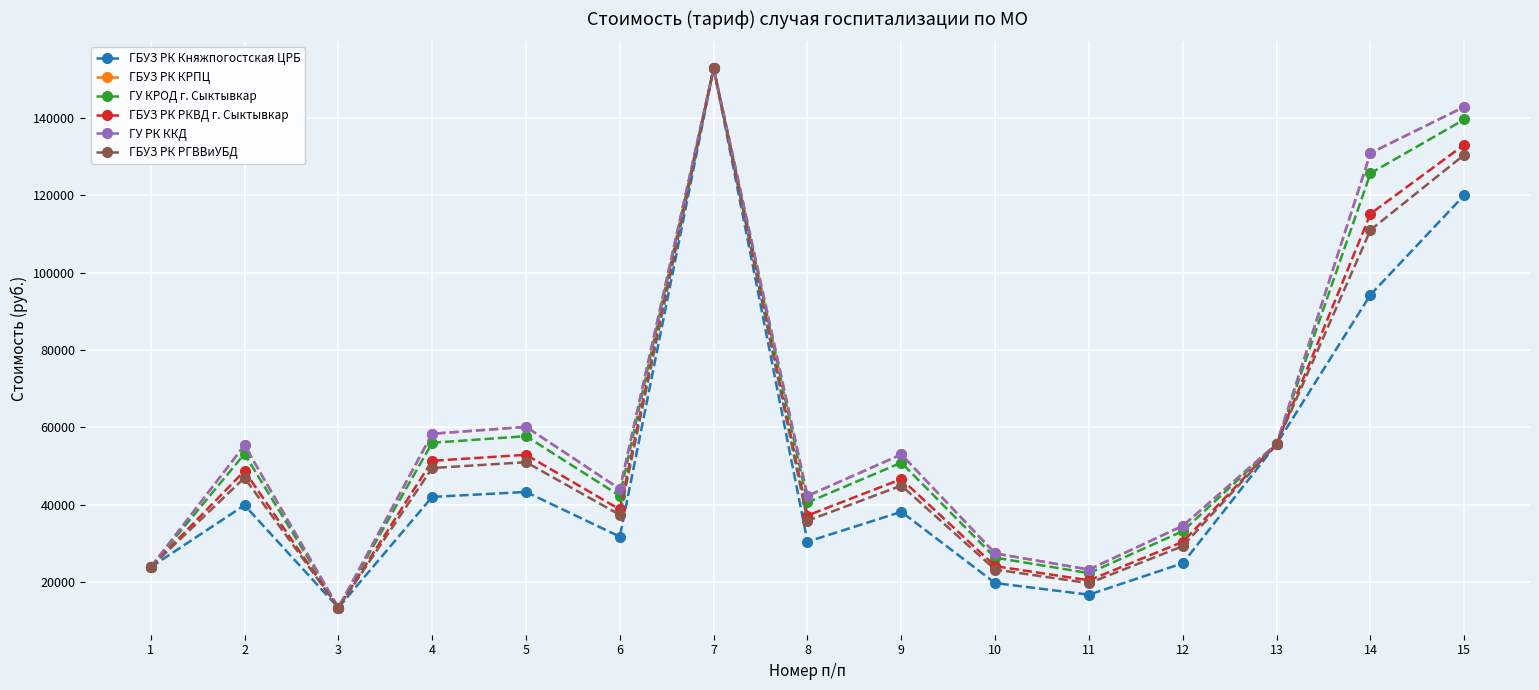

What are all the series names shown in the legend?

ГБУЗ РК Княжпогостская ЦРБ, ГБУЗ РК КРПЦ, ГУ КРОД г. Сыктывкар, ГБУЗ РК РКВД г. Сыктывкар, ГУ РК ККД, ГБУЗ РК РГВВиУБД